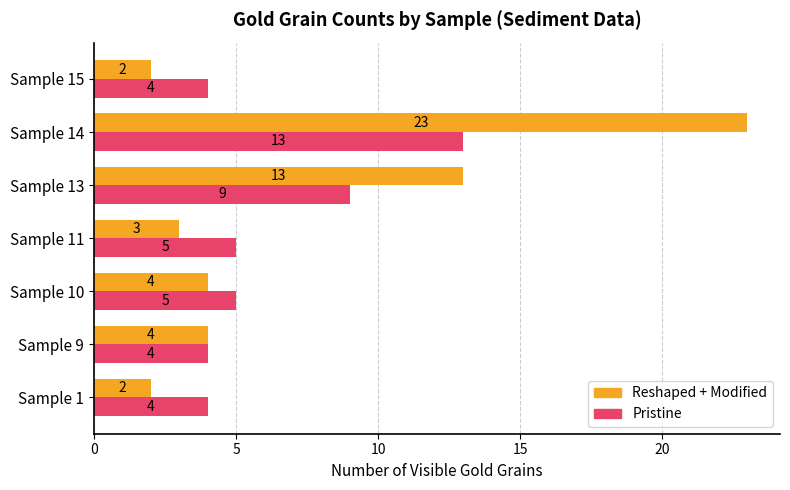

What is the spread (max minus min) of values at Sample 14?

10